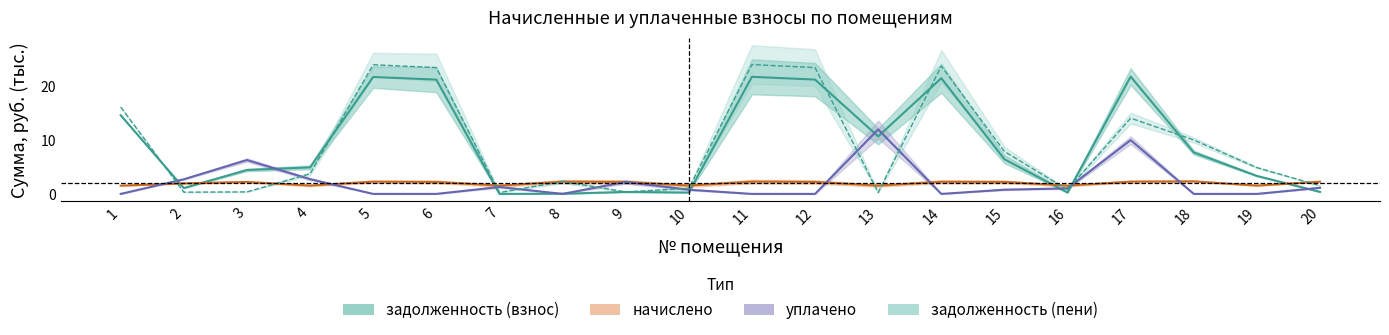

Which category has the highest value across all series?

11